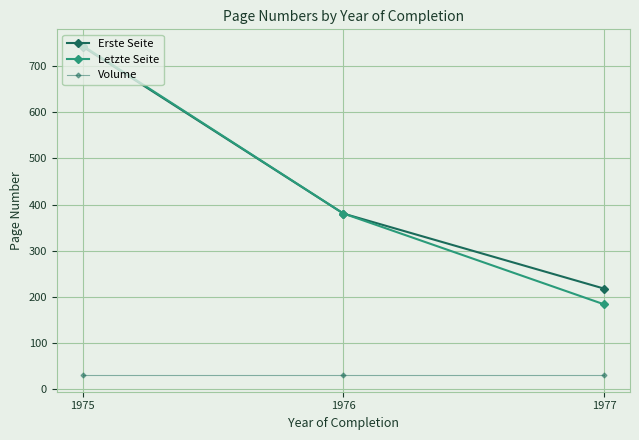

Rank the series at 1977 from highest to lowest value.

Erste Seite, Letzte Seite, Volume